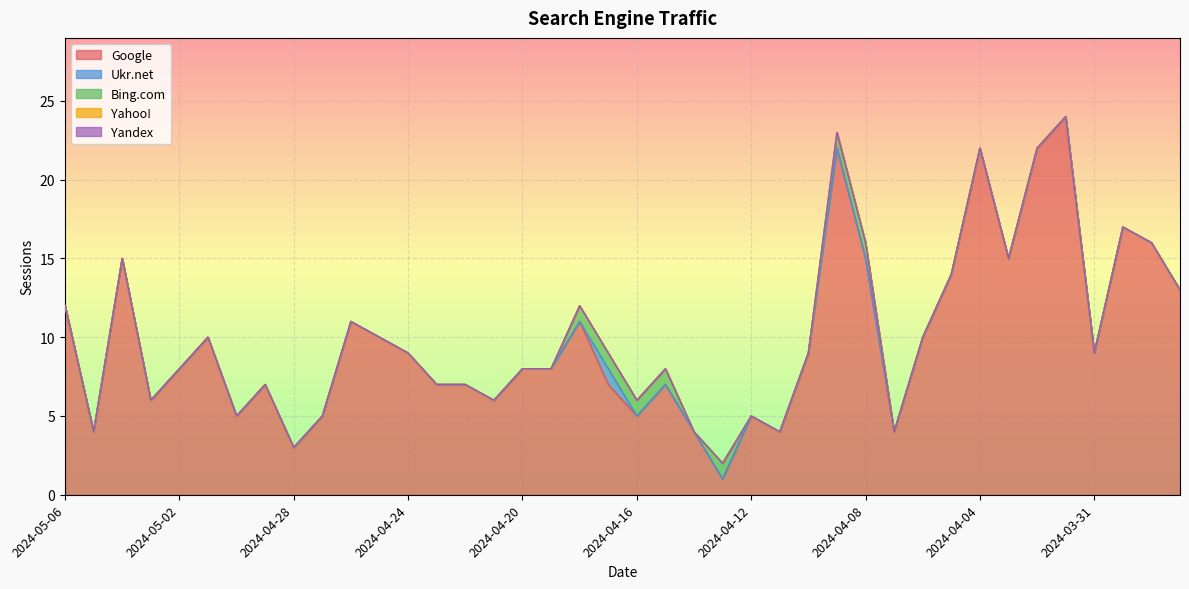

What is the label of the 7th point from the left?

2024-04-30